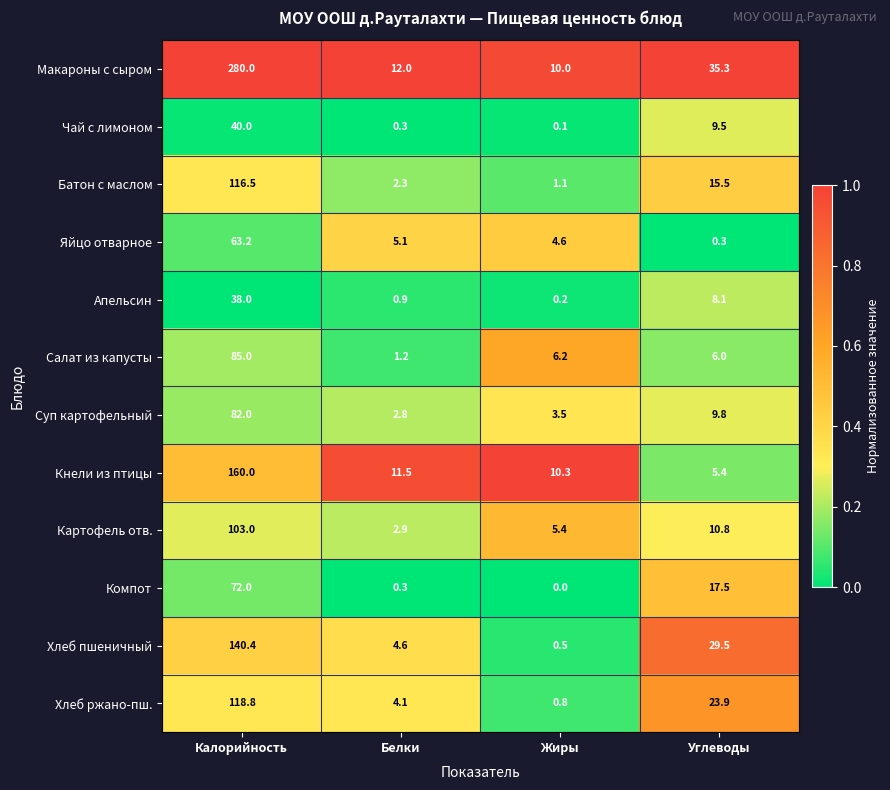

What is the lowest value of the Яйцо отварное series?

0.3